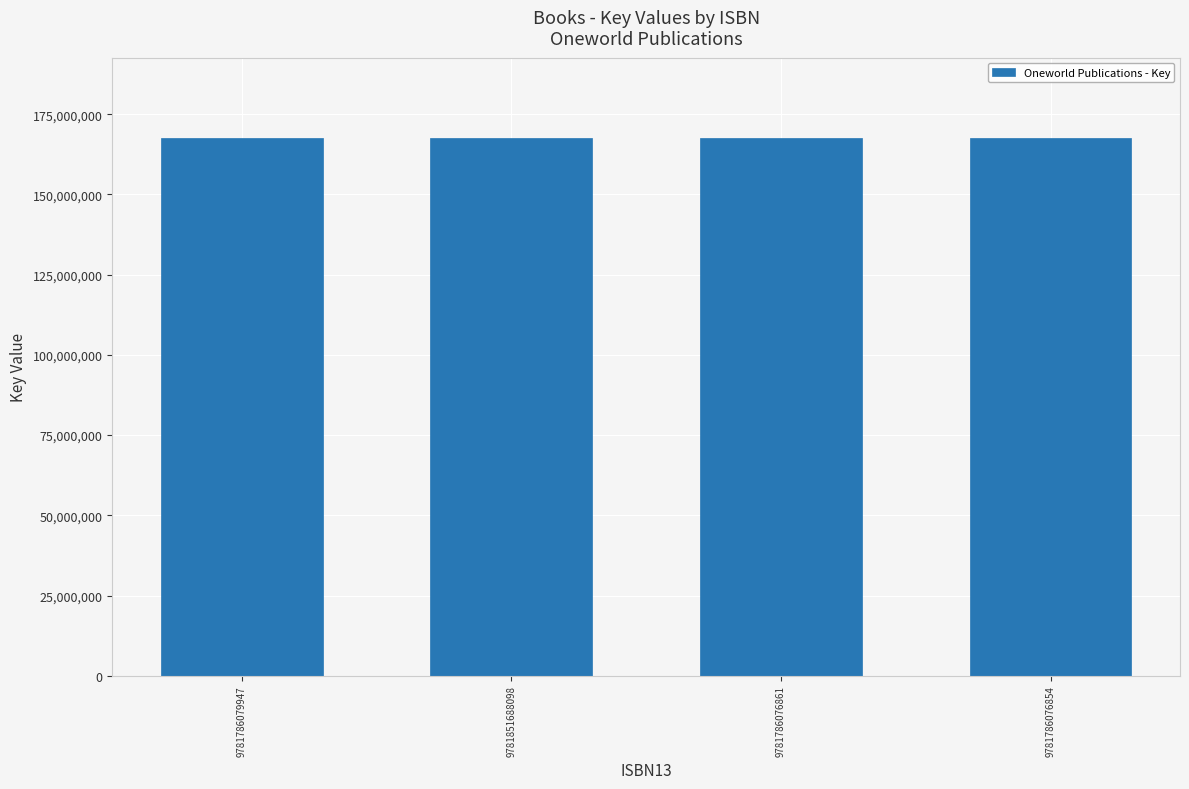

What is the value of the 4th bar from the left?

167504342